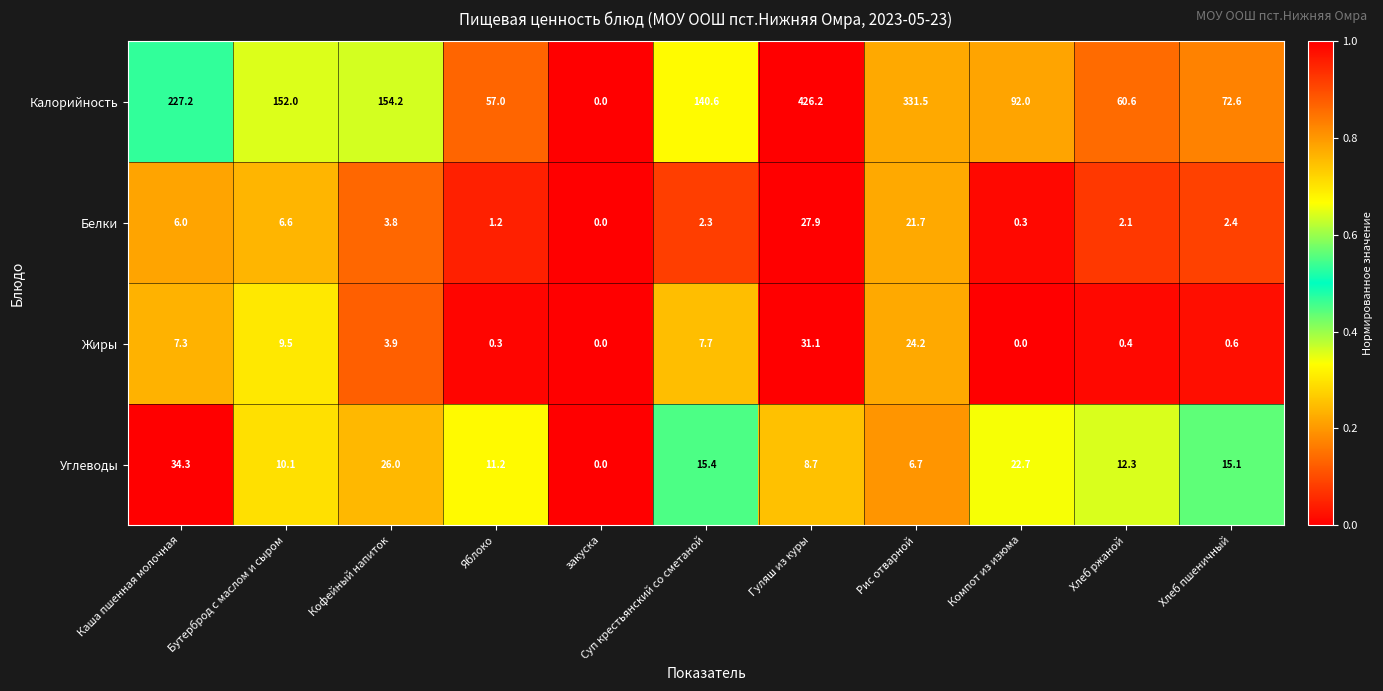

Which series has the largest total across all categories?

Калорийность